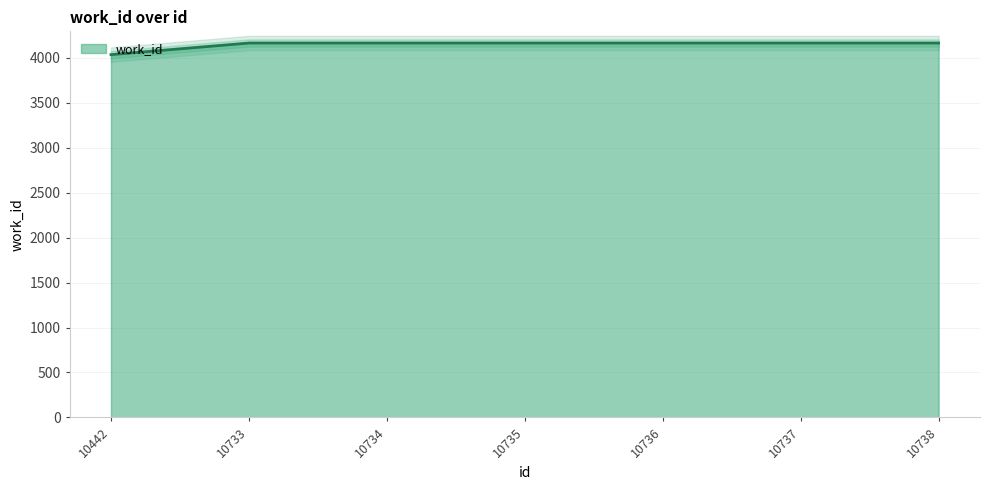

Reading right to left, transcribe all the data shown in this chart.

4162	4162	4162	4162	4162	4162	4033